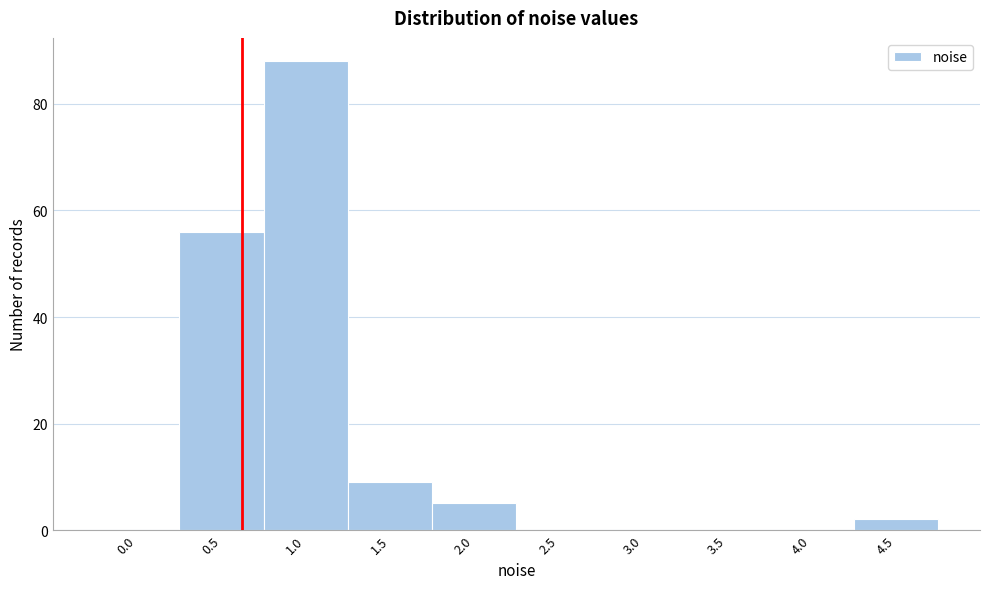

Reading left to right, transcribe all the data shown in this chart.

0.0=0	0.5=56	1.0=88	1.5=9	2.0=5	2.5=0	3.0=0	3.5=0	4.0=0	4.5=2